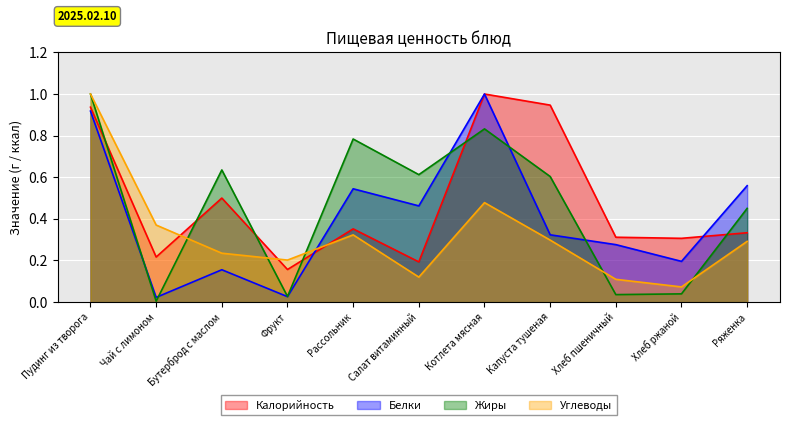

Which series changed the most between Пудинг из творога and Хлеб пшеничный?

Жиры